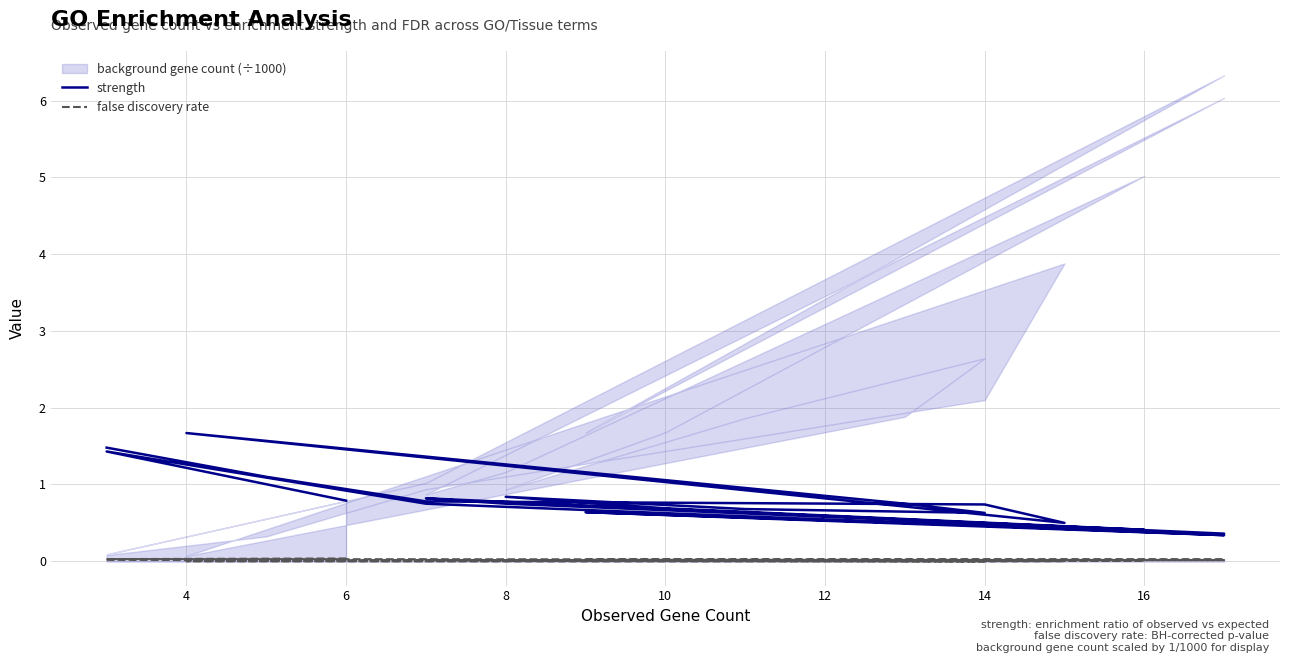

Reading left to right, transcribe all the data shown in this chart.

strength: 1.5	1.1	0.8	0.7	0.5	1.7	0.8	0.6	0.7	0.8	0.7	0.4	0.8	0.8	0.4	0.6	0.3	0.8	1.4	0.8
false discovery rate: 0.0	0.0	0.0	0.0	0.0	0.0	0.0	0.0	0.0	0.0	0.0	0.0	0.0	0.0	0.0	0.0	0.0	0.0	0.0	0.0